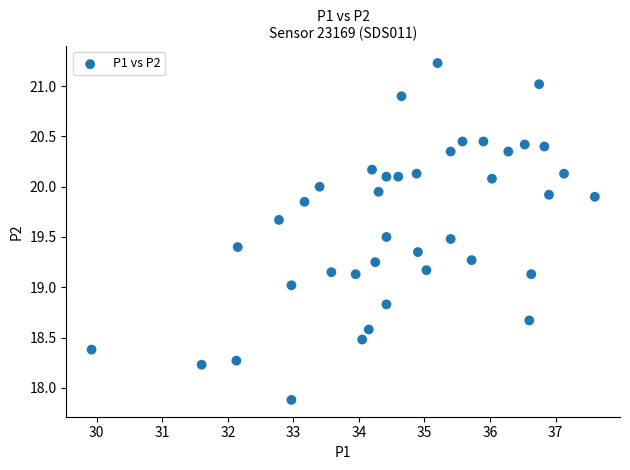

What is the range of X values (max minus min)?

7.7